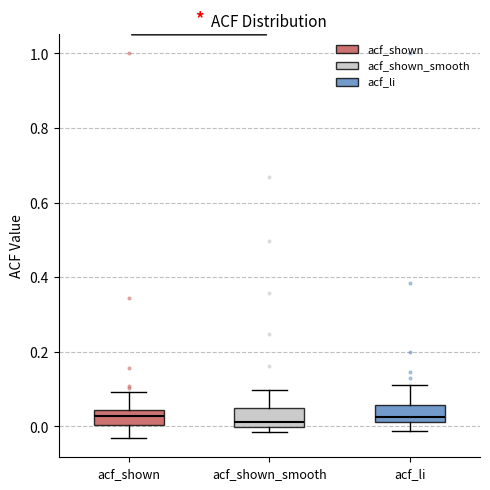

Reading left to right, transcribe this box plot: for each box, give where its median line is, the range the box spans, and where its two whiskers end, as read against the y-axis. The values are not printed on the chart, so give them approximately, as read against the axis.

acf_shown: median 0.02, box 0.00 to 0.04, whiskers -0.04 to 0.10
acf_shown_smooth: median 0.02, box 0.00 to 0.06, whiskers -0.02 to 0.10
acf_li: median 0.02 (just above the box's lower edge), box 0.02 to 0.06, whiskers -0.02 to 0.12